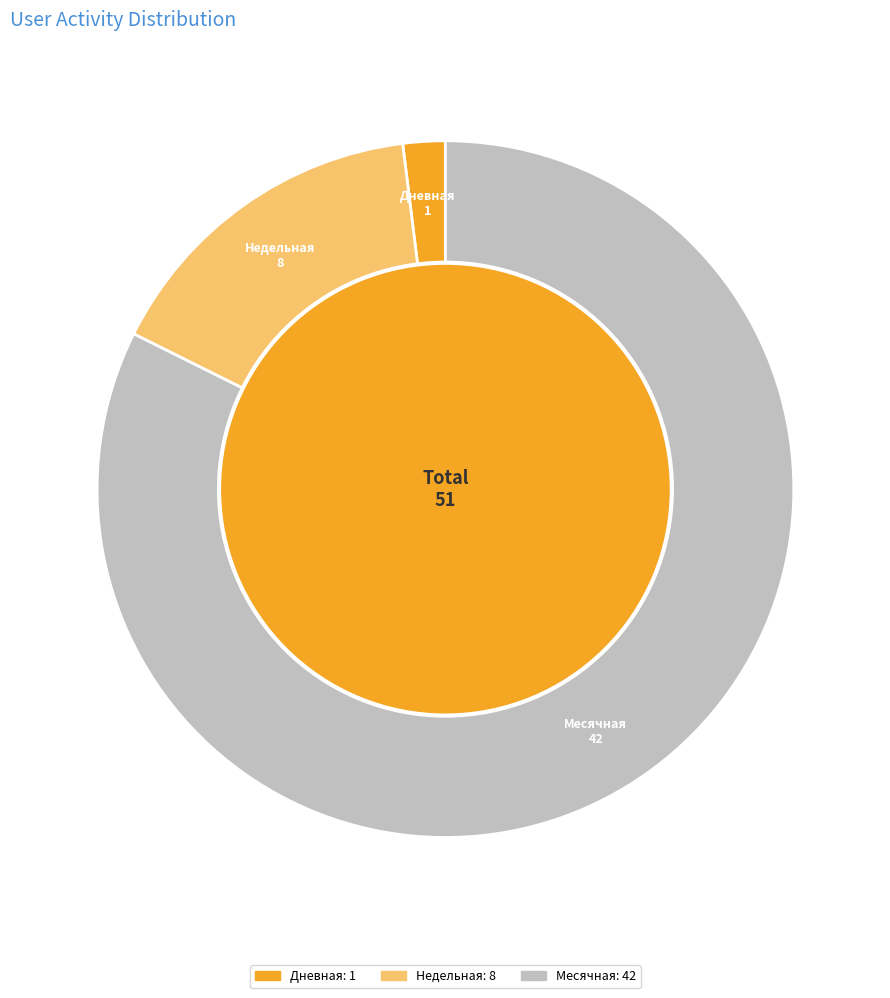

The 37 slice represents 9% of the pie. True or false?

False